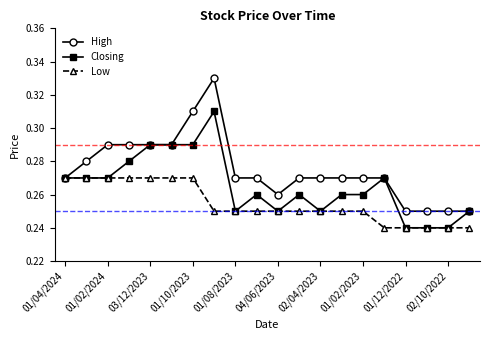

Which series has the widest spread of values?

High